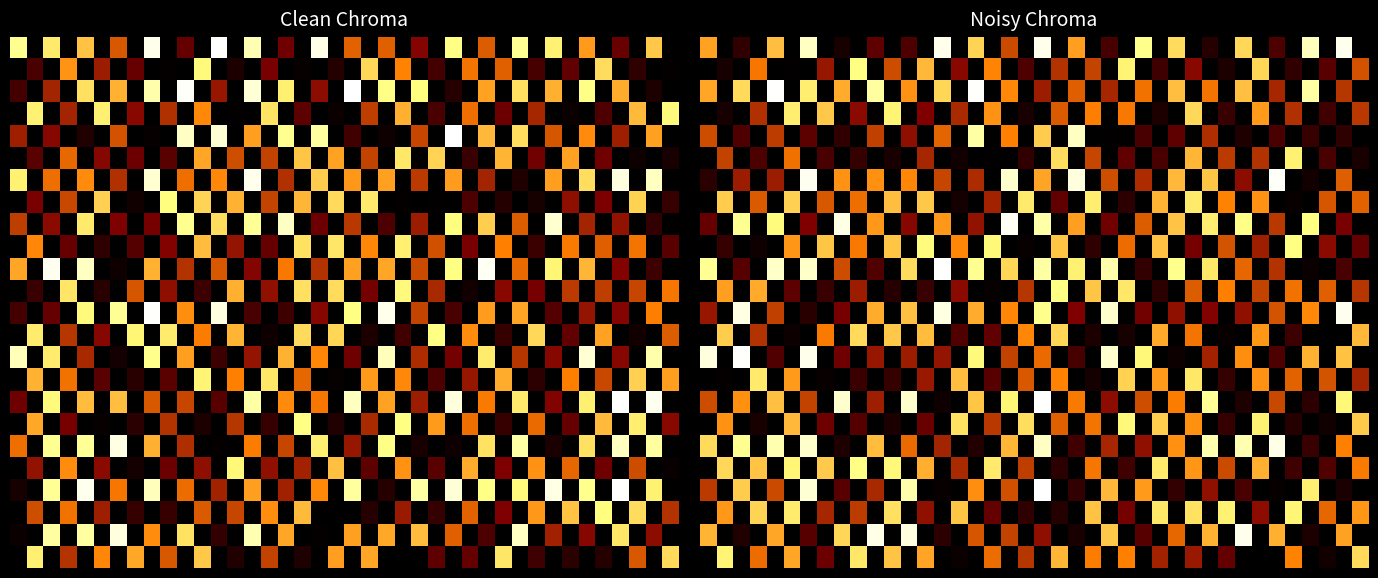

At how many categories does at least one series exceed 0?

40